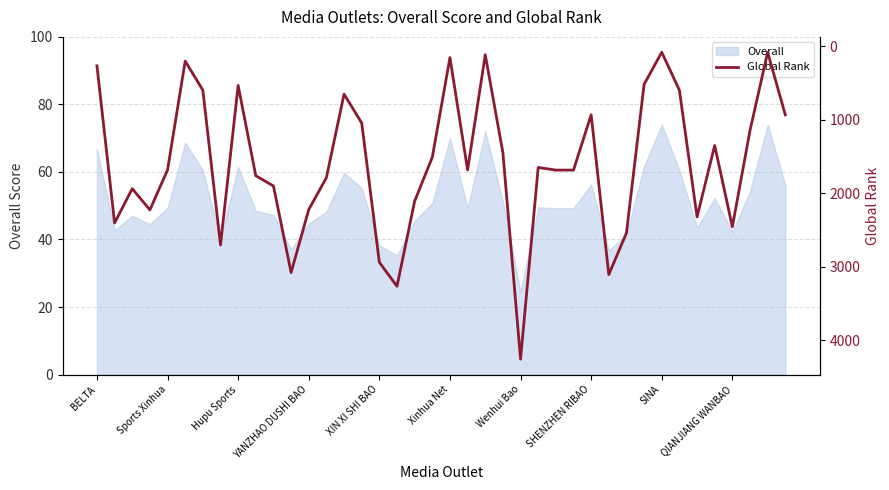

What is the greatest value displayed?

4261